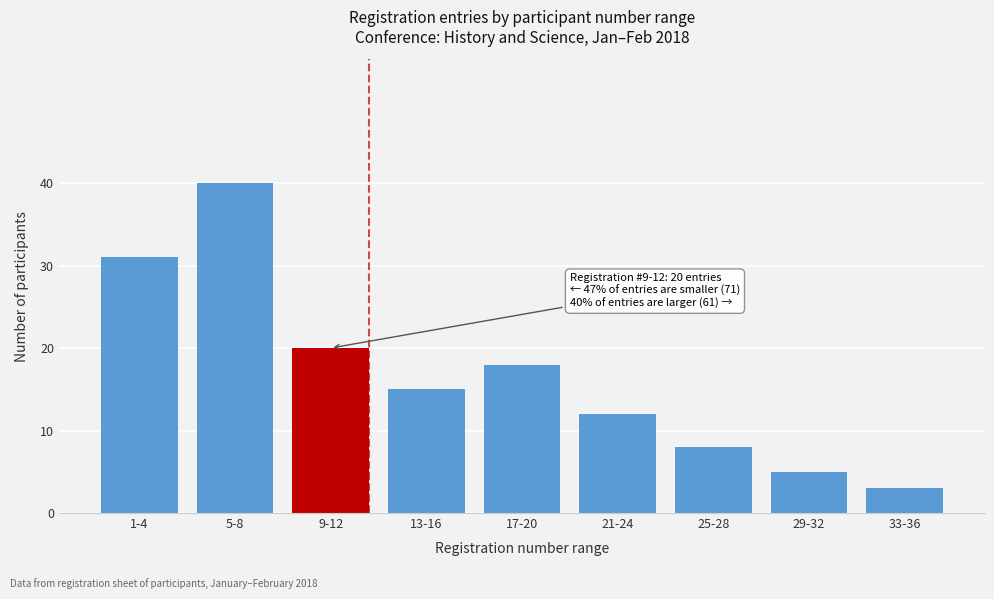

Reading left to right, list all the values displayed in this chart.

1-4=31	5-8=40	9-12=20	13-16=15	17-20=18	21-24=12	25-28=8	29-32=5	33-36=3